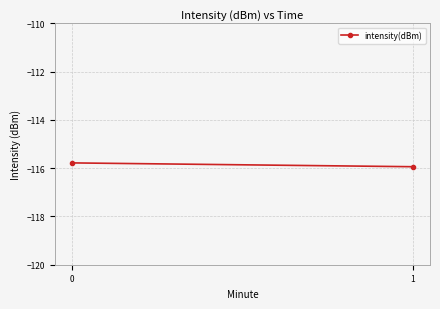

List the labels in order of value, largest first.

0, 1